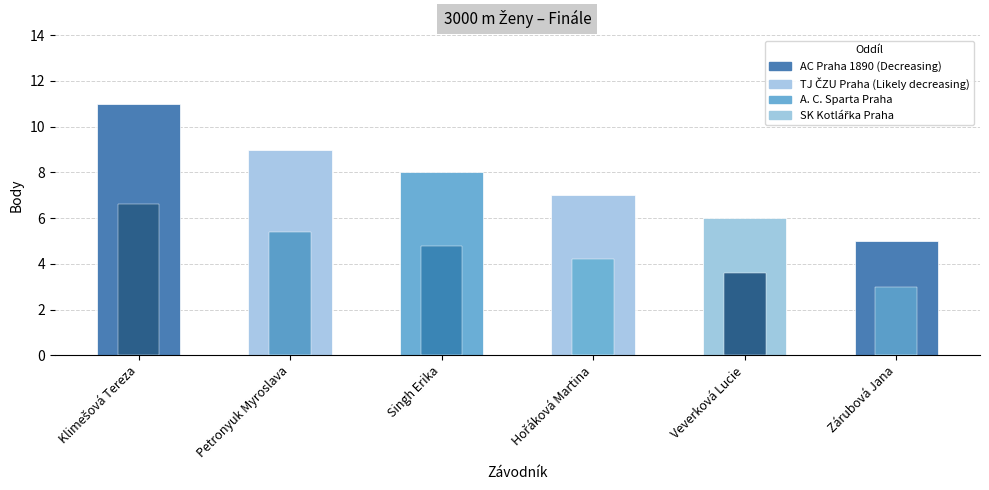

Which series has the largest range (max minus min)?

Body